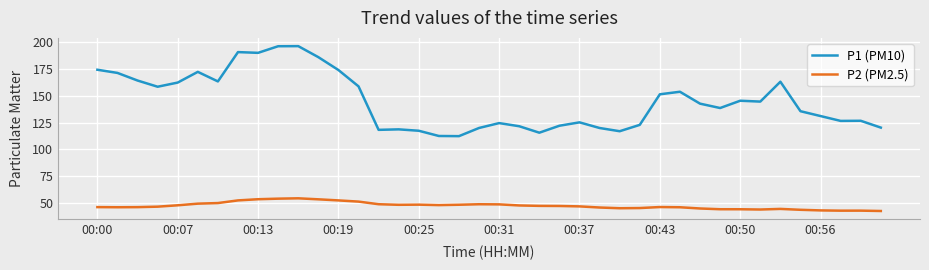

List the series in order of their overall mean, lowest first.

P2 (PM2.5), P1 (PM10)